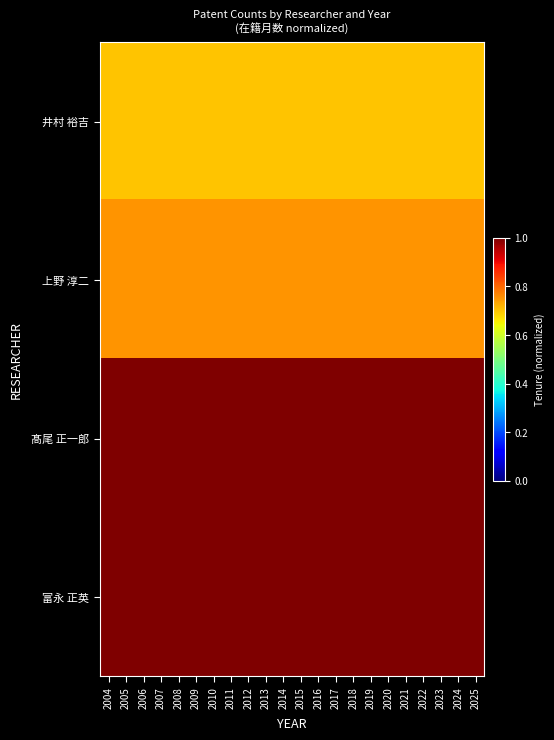

Reading left to right, list all the values displayed in this chart.

井村 裕吉: 2004=0.7	2005=0.7	2006=0.7	2007=0.7	2008=0.7	2009=0.7	2010=0.7	2011=0.7	2012=0.7	2013=0.7	2014=0.7	2015=0.7	2016=0.7	2017=0.7	2018=0.7	2019=0.7	2020=0.7	2021=0.7	2022=0.7	2023=0.7	2024=0.7	2025=0.7
上野 淳二: 2004=0.8	2005=0.8	2006=0.8	2007=0.8	2008=0.8	2009=0.8	2010=0.8	2011=0.8	2012=0.8	2013=0.8	2014=0.8	2015=0.8	2016=0.8	2017=0.8	2018=0.8	2019=0.8	2020=0.8	2021=0.8	2022=0.8	2023=0.8	2024=0.8	2025=0.8
髙尾 正一郎: 2004=1.0	2005=1.0	2006=1.0	2007=1.0	2008=1.0	2009=1.0	2010=1.0	2011=1.0	2012=1.0	2013=1.0	2014=1.0	2015=1.0	2016=1.0	2017=1.0	2018=1.0	2019=1.0	2020=1.0	2021=1.0	2022=1.0	2023=1.0	2024=1.0	2025=1.0
富永 正英: 2004=1.0	2005=1.0	2006=1.0	2007=1.0	2008=1.0	2009=1.0	2010=1.0	2011=1.0	2012=1.0	2013=1.0	2014=1.0	2015=1.0	2016=1.0	2017=1.0	2018=1.0	2019=1.0	2020=1.0	2021=1.0	2022=1.0	2023=1.0	2024=1.0	2025=1.0